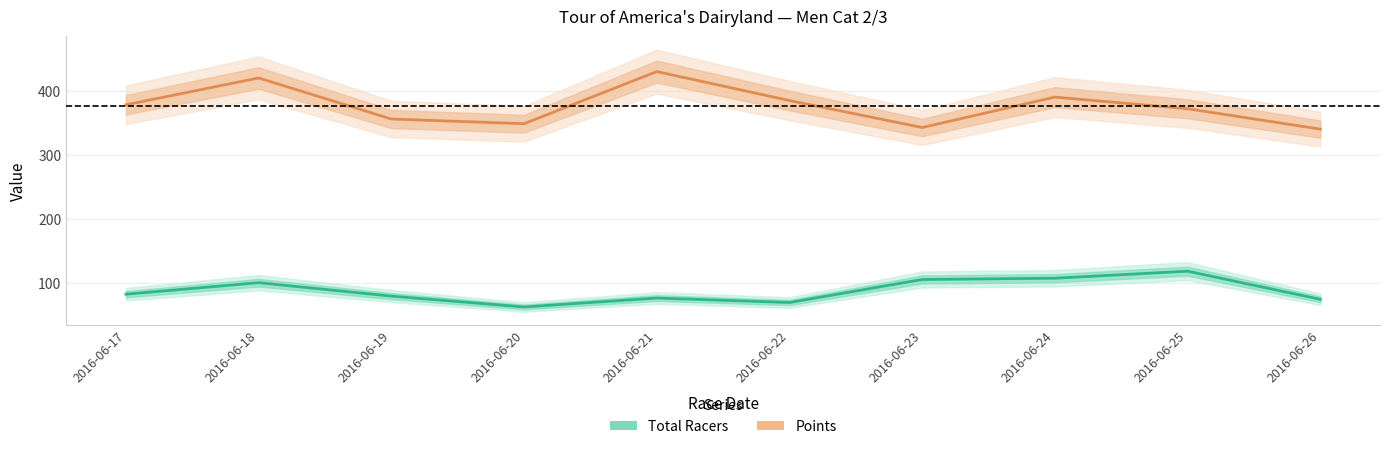

Reading left to right, transcribe all the data shown in this chart.

Total Racers: 2016-06-17=82.0	2016-06-18=100.0	2016-06-19=79.0	2016-06-20=62.0	2016-06-21=76.0	2016-06-22=69.0	2016-06-23=105.0	2016-06-24=107.0	2016-06-25=118.0	2016-06-26=74.0
Points: 2016-06-17=378.4	2016-06-18=420.4	2016-06-19=356.2	2016-06-20=348.8	2016-06-21=430.4	2016-06-22=385.1	2016-06-23=342.9	2016-06-24=390.5	2016-06-25=372.2	2016-06-26=340.4